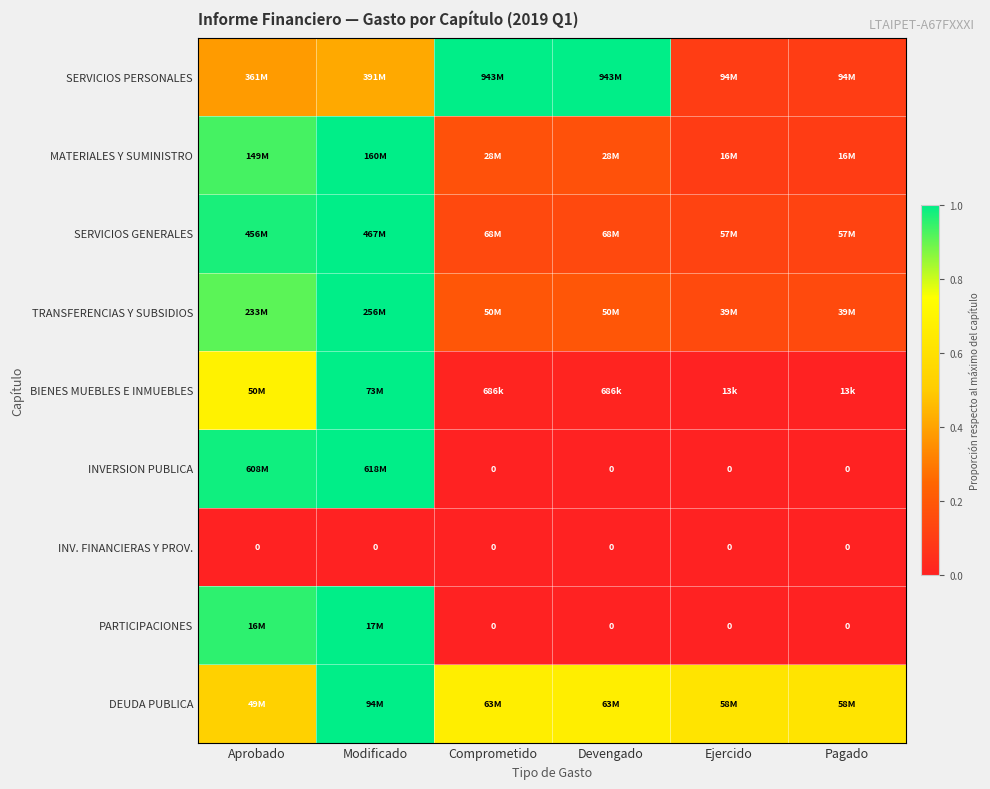

Which category has the lowest value across all series?

Comprometido